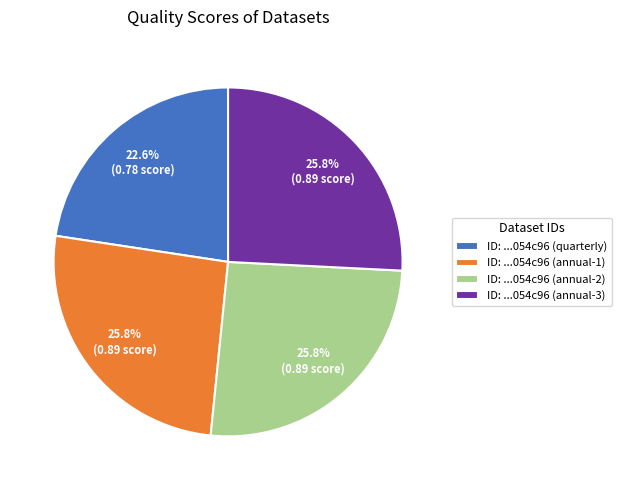

Which category has the smallest portion of the pie?

ID: ...054c96 (quarterly)